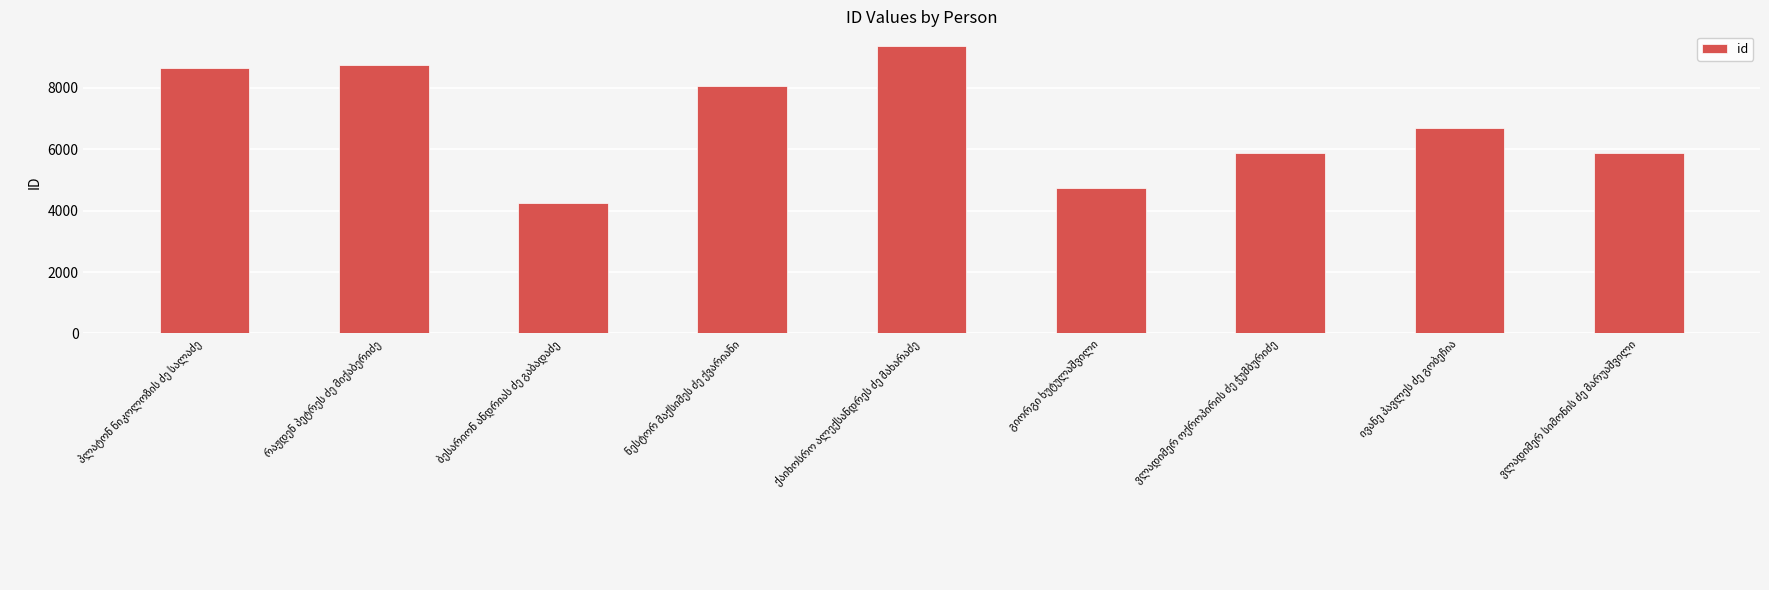

What is the greatest value displayed?

9368